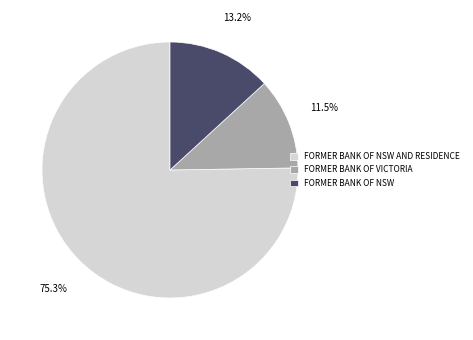

Which slice represents more than half of the pie?

FORMER BANK OF NSW AND RESIDENCE